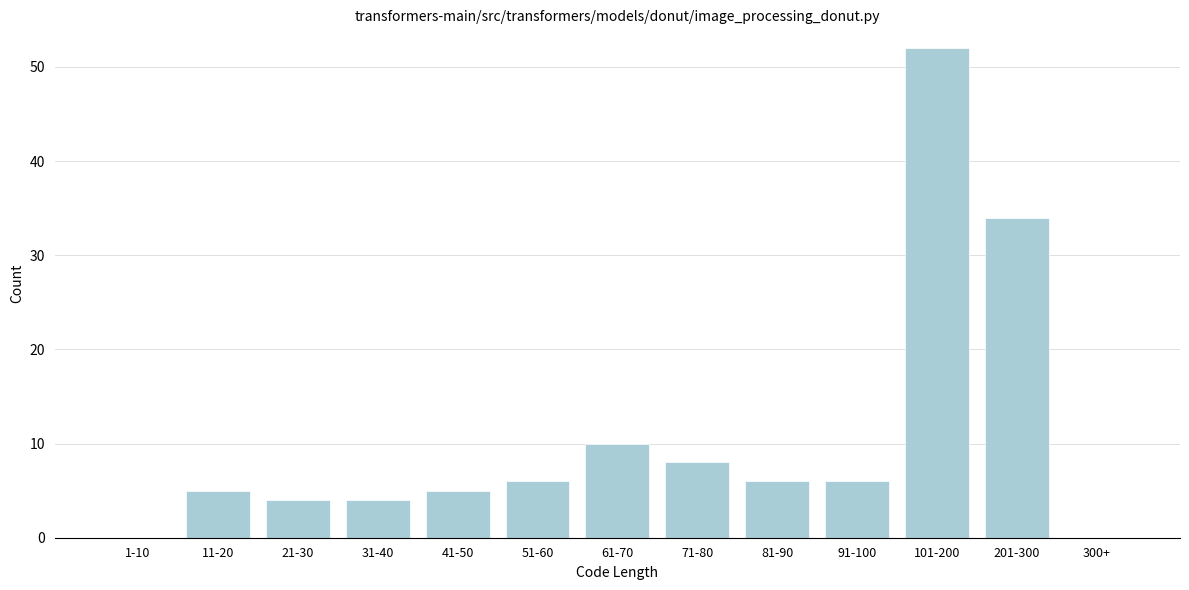

Reading left to right, list all the values displayed in this chart.

1-10=0	11-20=5	21-30=4	31-40=4	41-50=5	51-60=6	61-70=10	71-80=8	81-90=6	91-100=6	101-200=52	201-300=34	300+=0